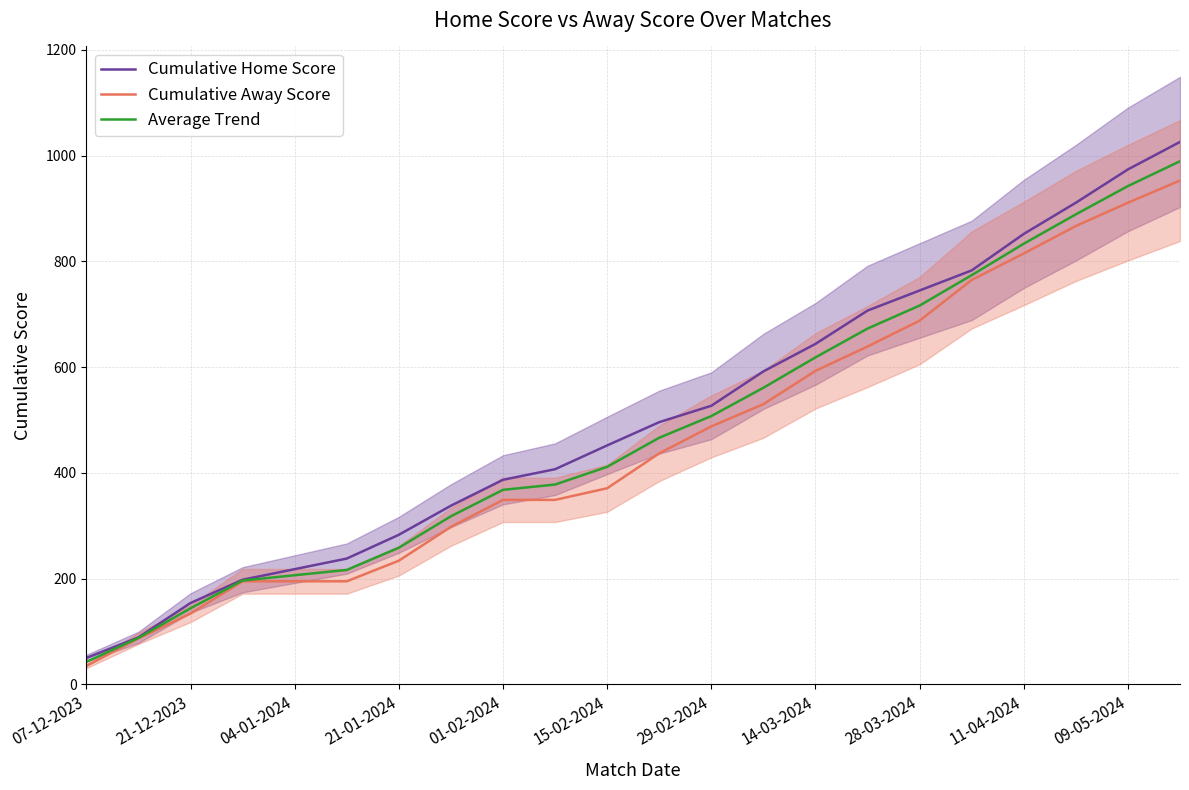

What is the smallest value displayed?

35.0